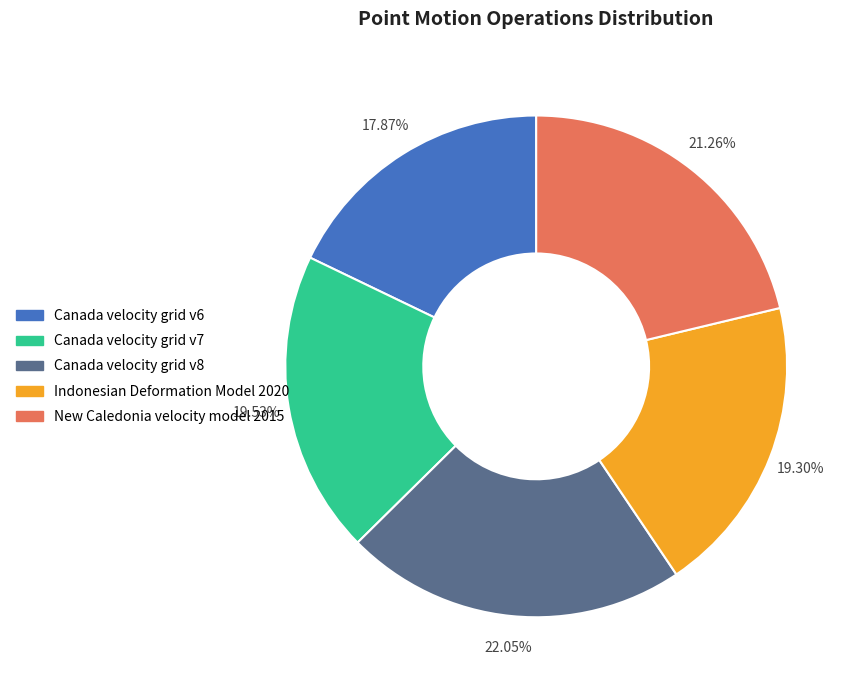

Count the number of slices in the pie.

5